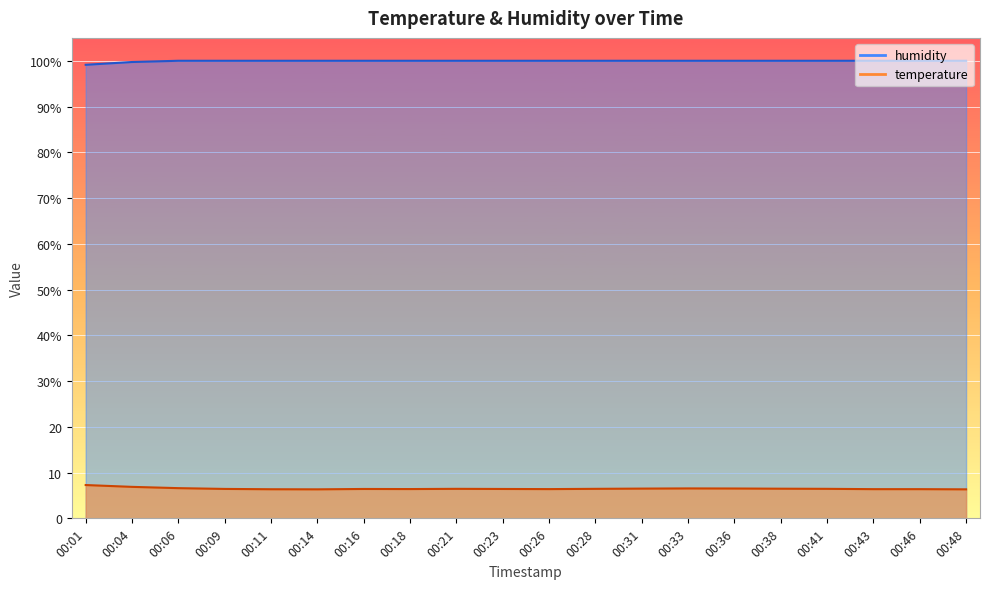

How many categories are shown in the chart?

20